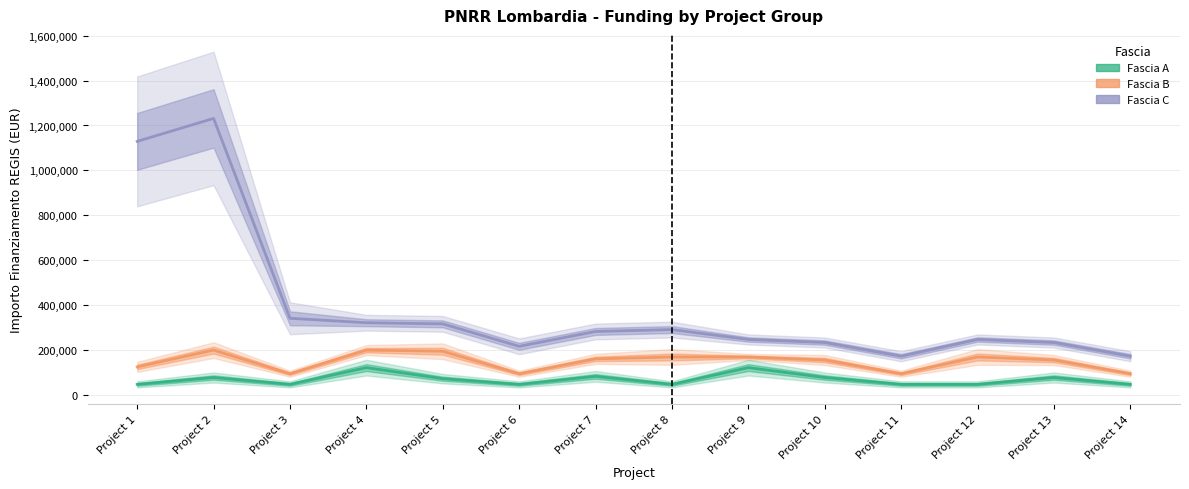

Is it true that Fascia B equals 94854 at Project 3?

True